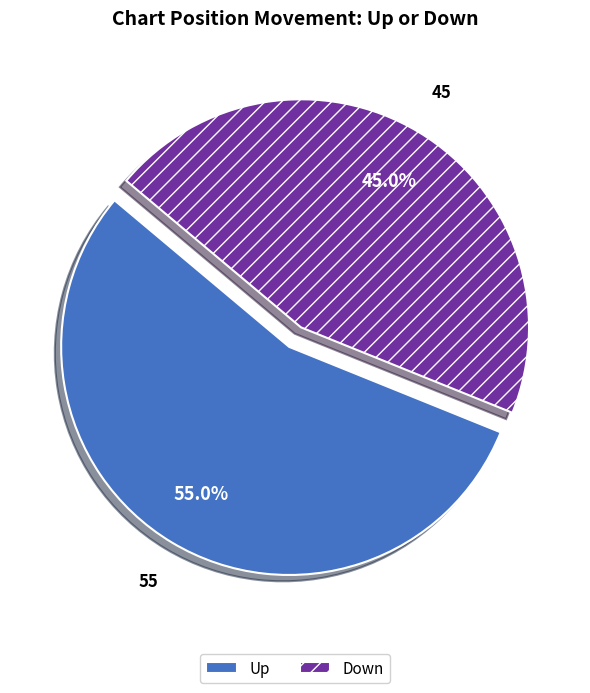

What portion of the pie excludes Down?

55.0%